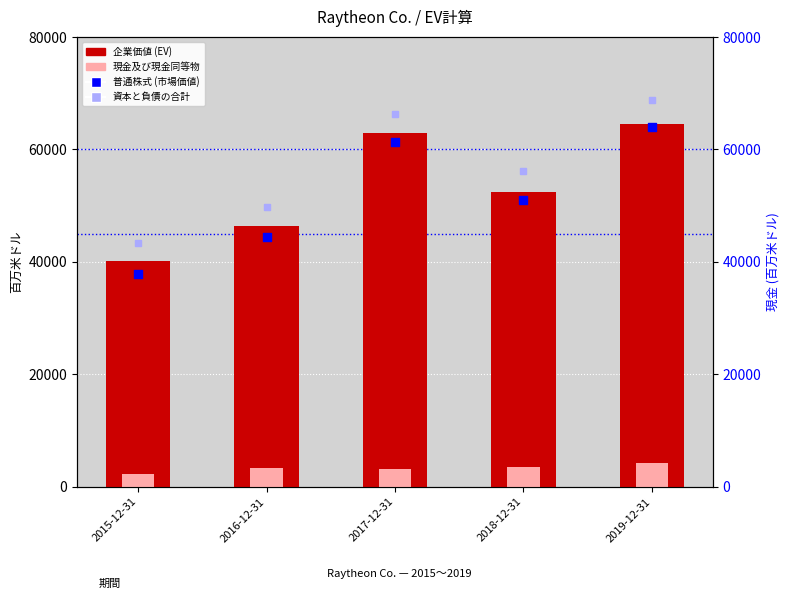

Which series contains the lowest Y value?

現金及び現金同等物